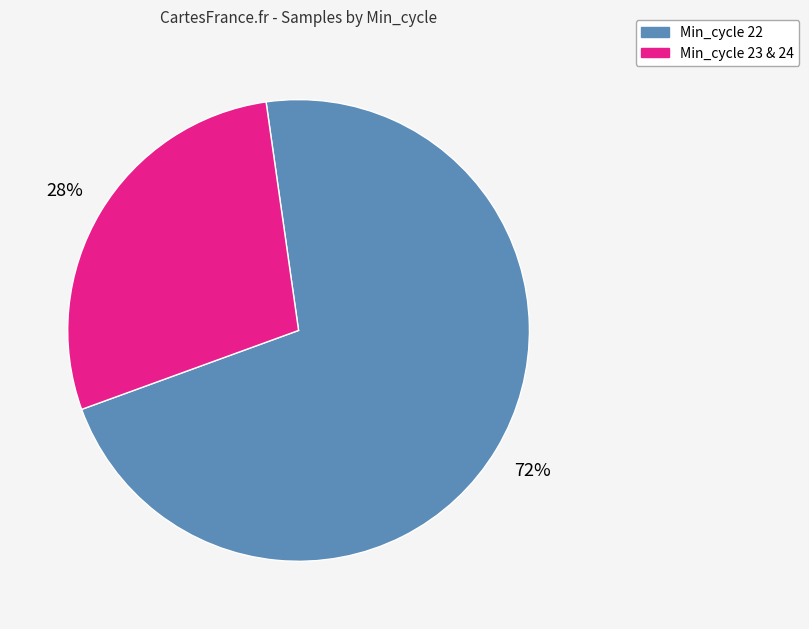

Which has a higher value, Min_cycle 22 or Min_cycle 23 & 24?

Min_cycle 22